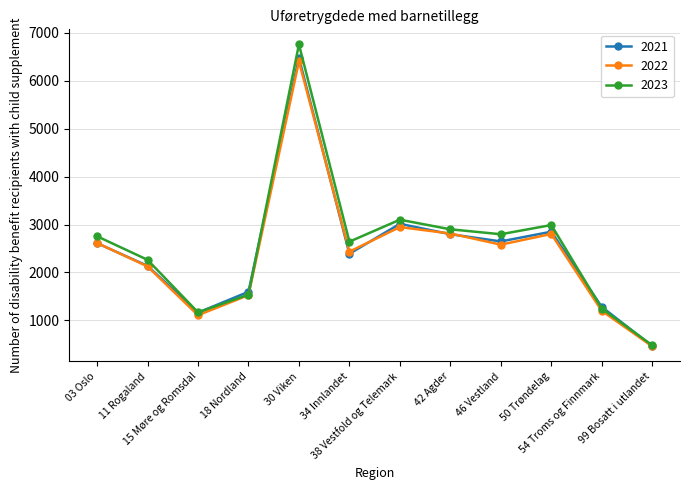

Which series has the widest spread of values?

2023